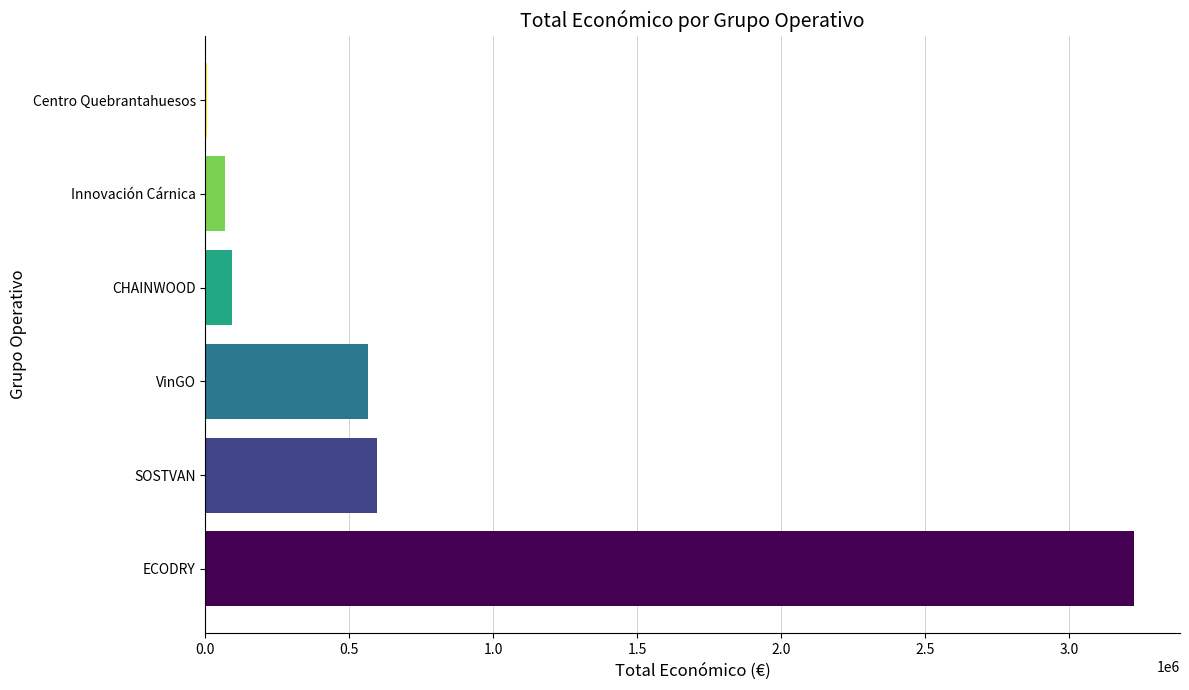

Which label corresponds to the largest value in the chart?

ECODRY